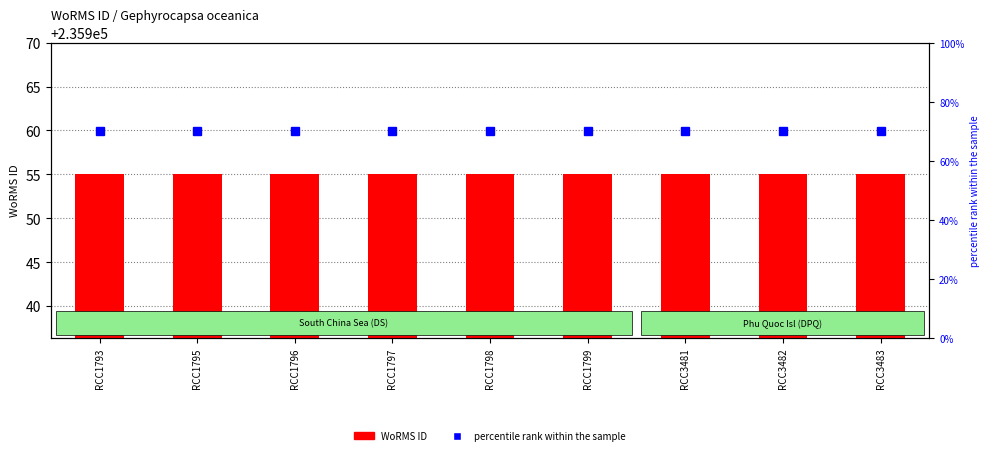

Is it true that WoRMS ID equals 235955 at RCC3482?

True